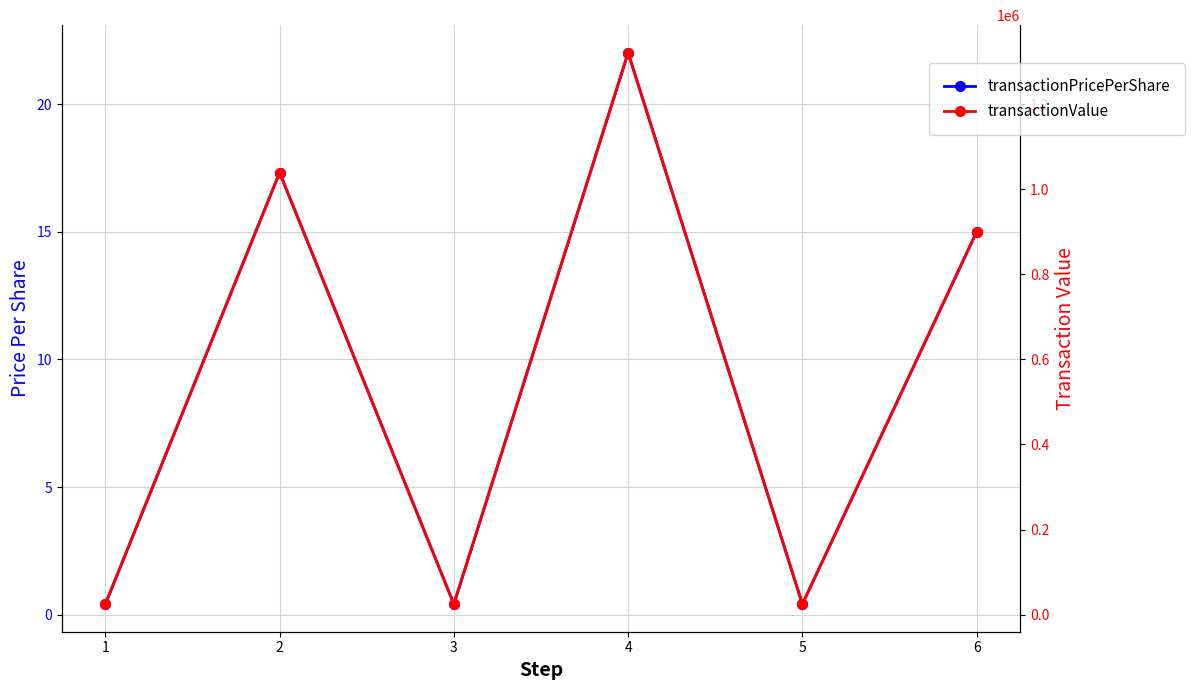

How many lines are shown in the chart?

2